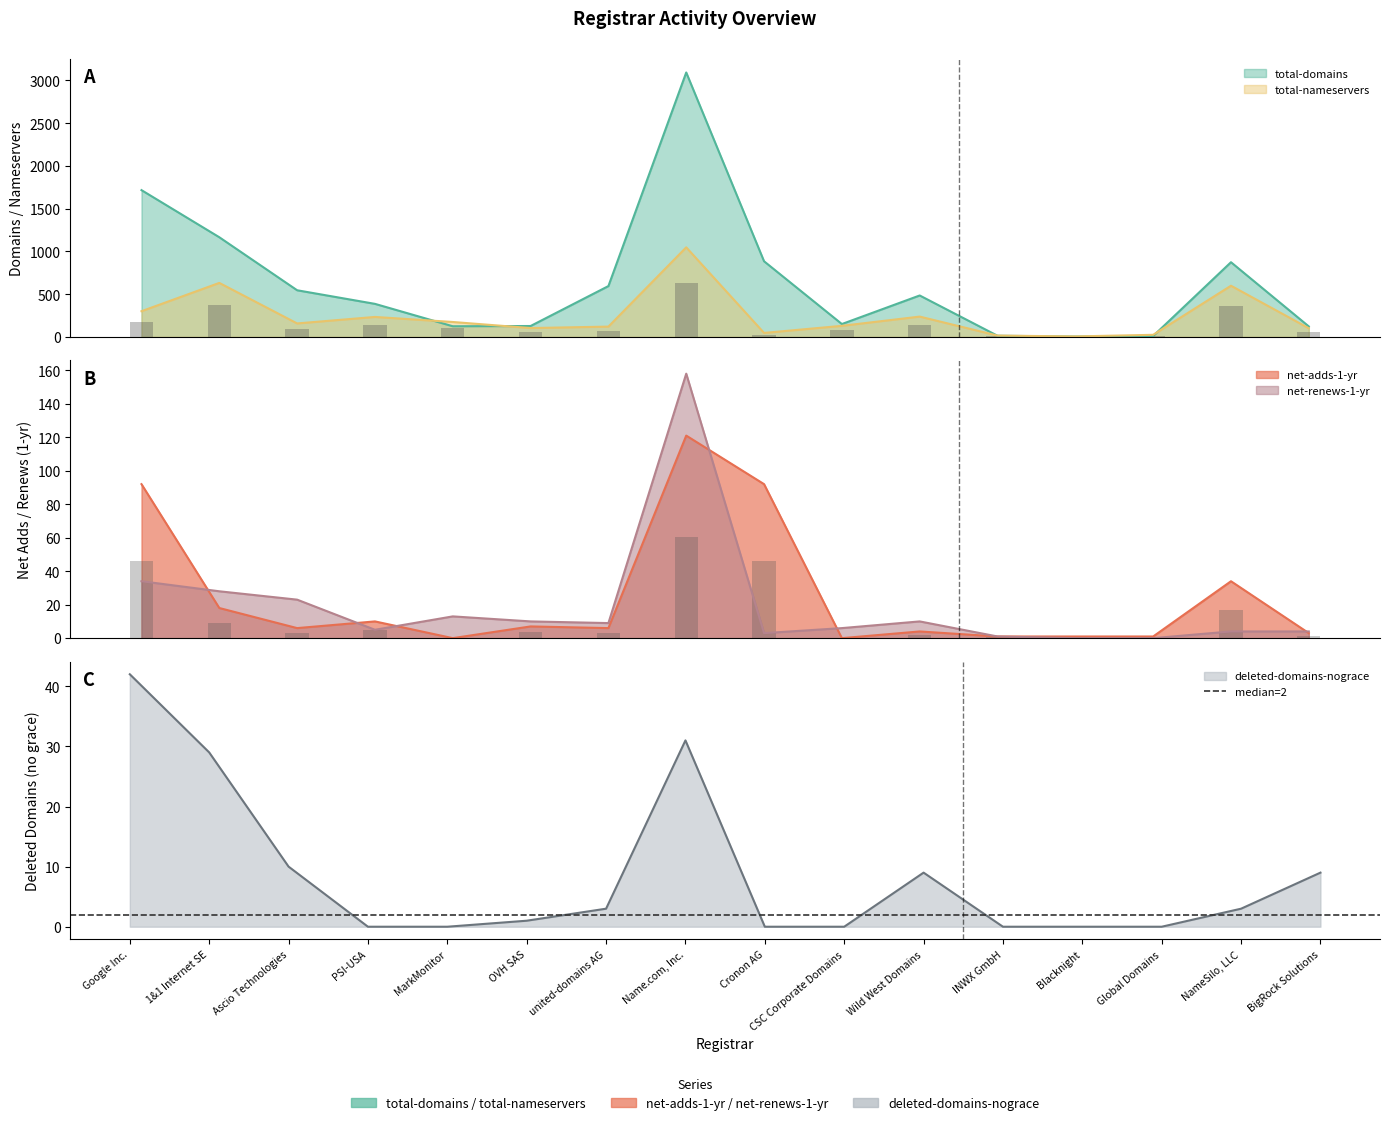

What is the difference between the maximum and minimum values in the deleted-domains-nograce series?

42